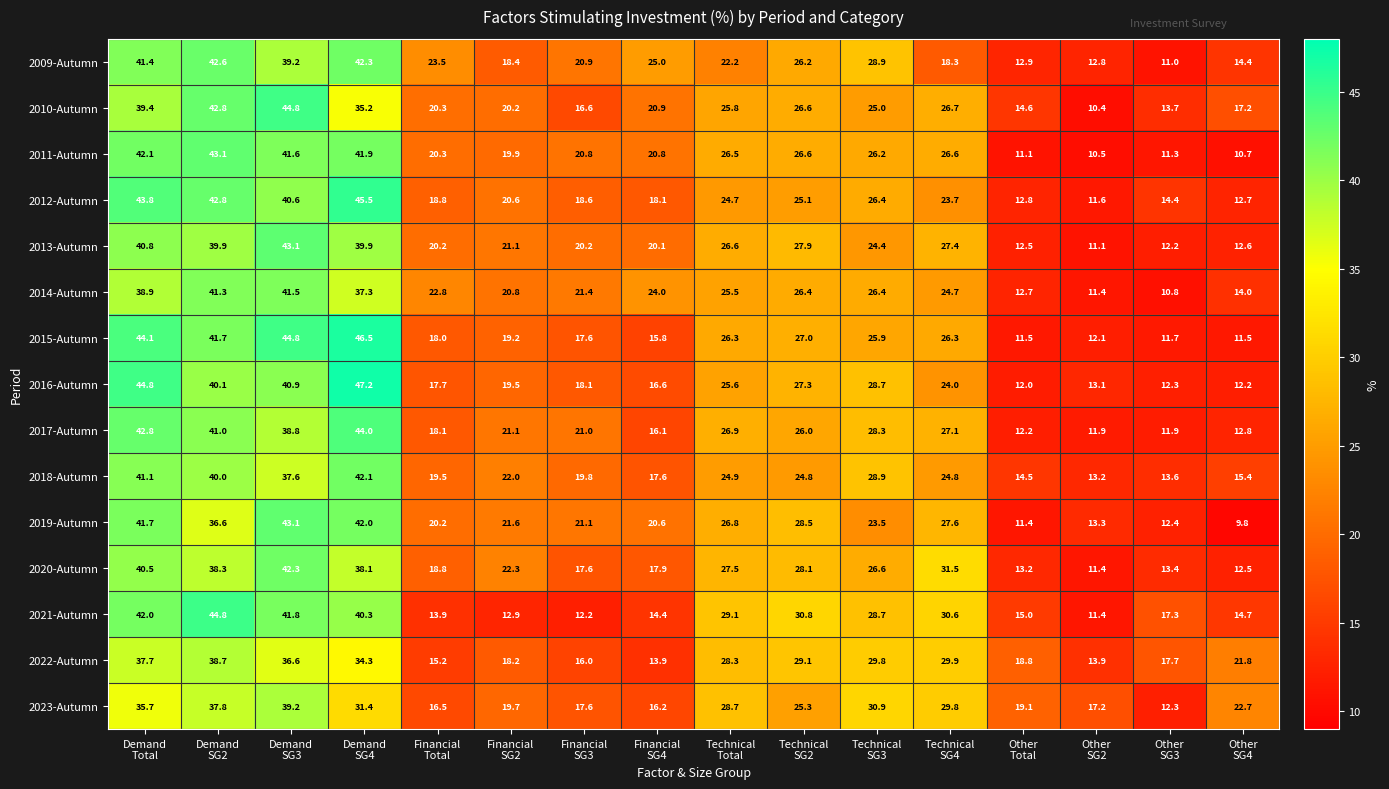

Which series has the largest range (max minus min)?

2016-Autumn